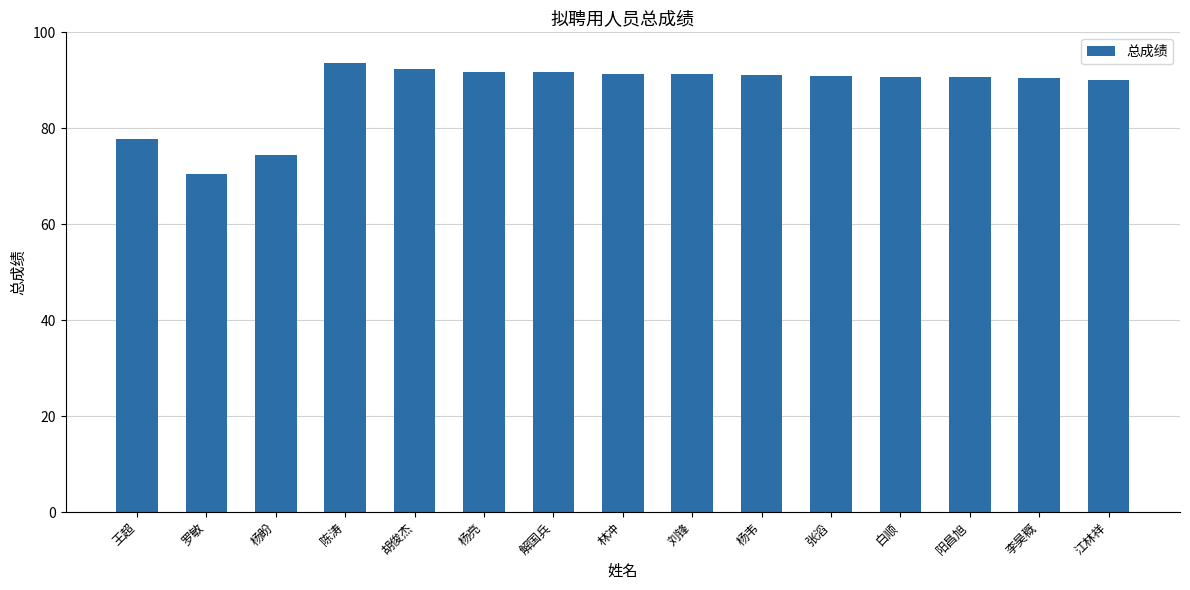

What is the average value?

87.9